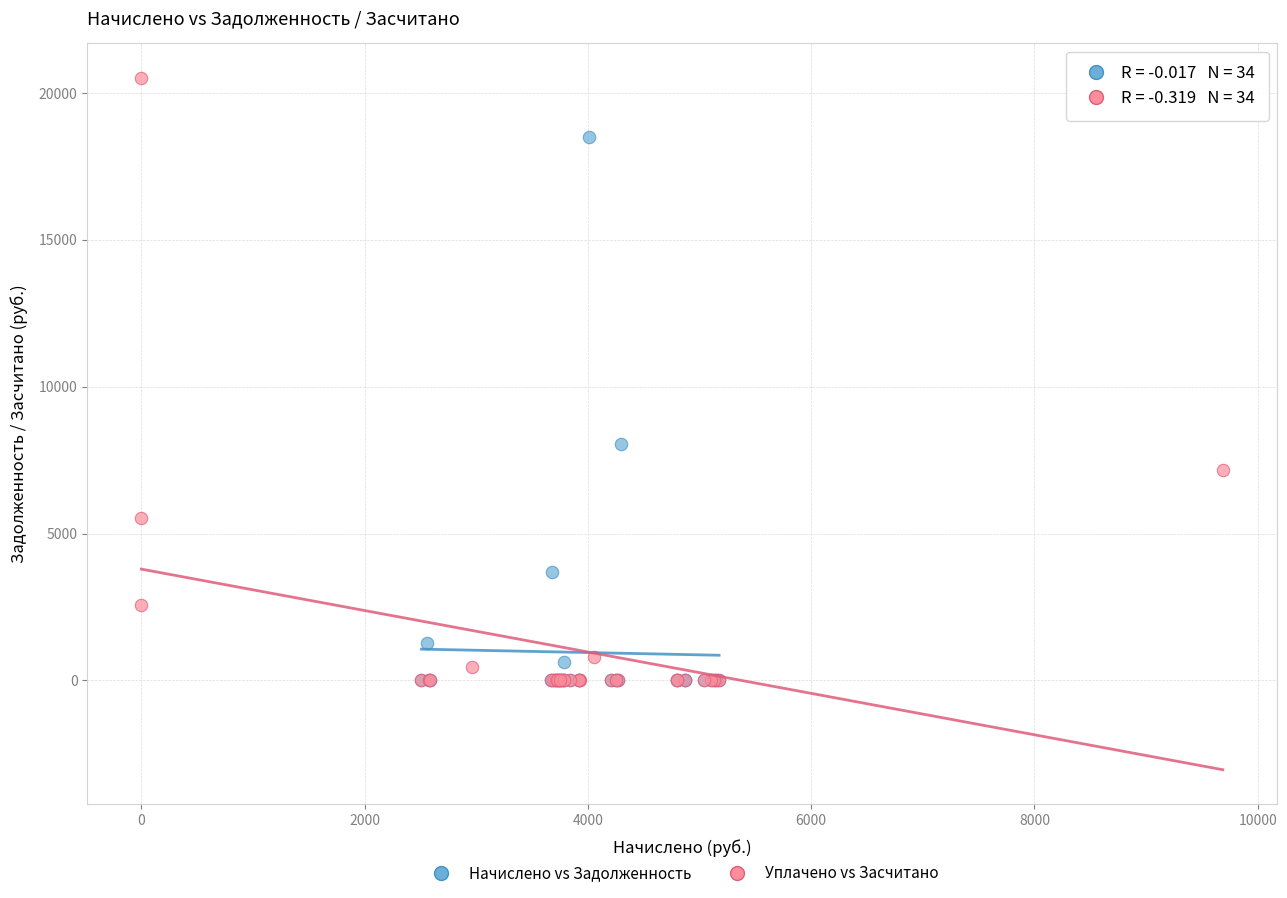

What are all the series names shown in the legend?

Начислено vs Задолженность, Уплачено vs Засчитано